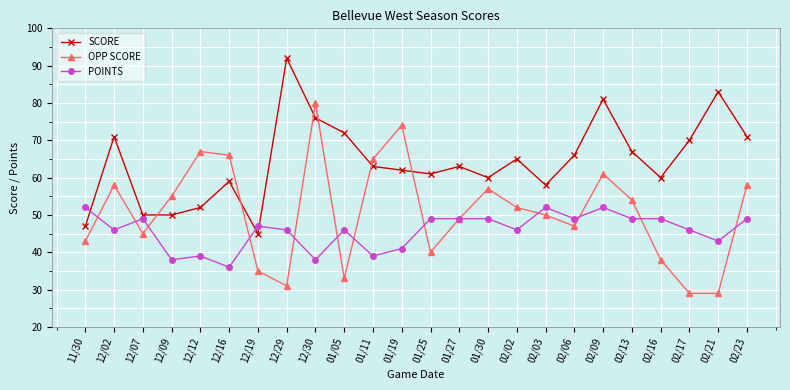

How many lines are shown in the chart?

3